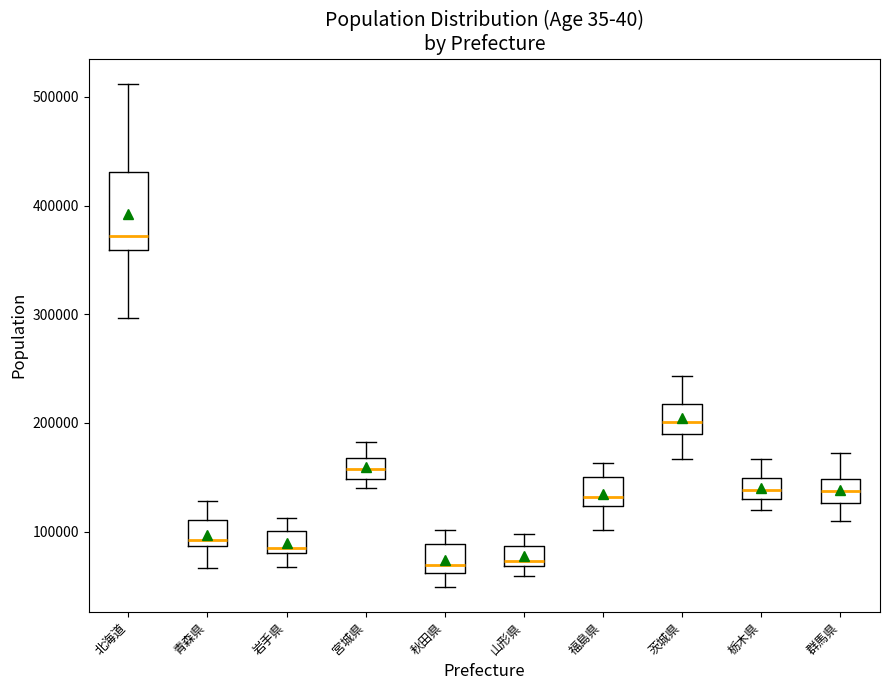

Comparing the boxes themselves (not the whiskers), which one is the tallest?

北海道